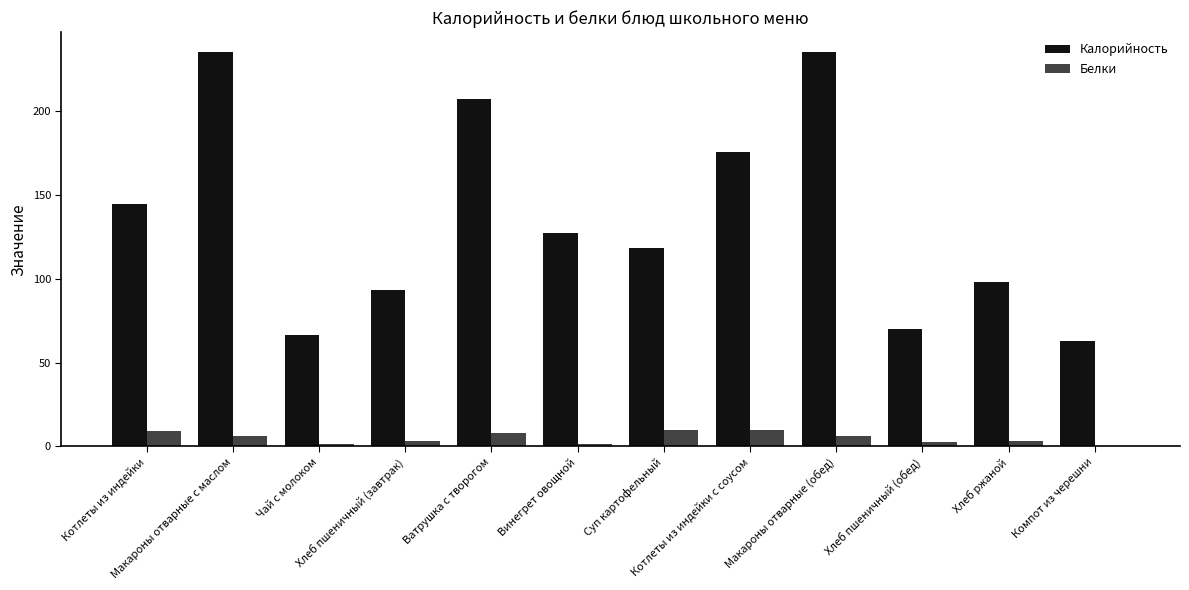

Is it true that Калорийность equals 235.2 at Макароны отварные (обед)?

True